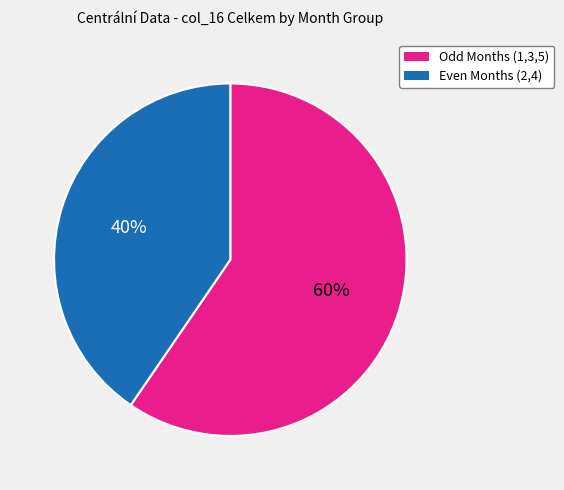

To the nearest percent, what is the average slice percentage?

50%